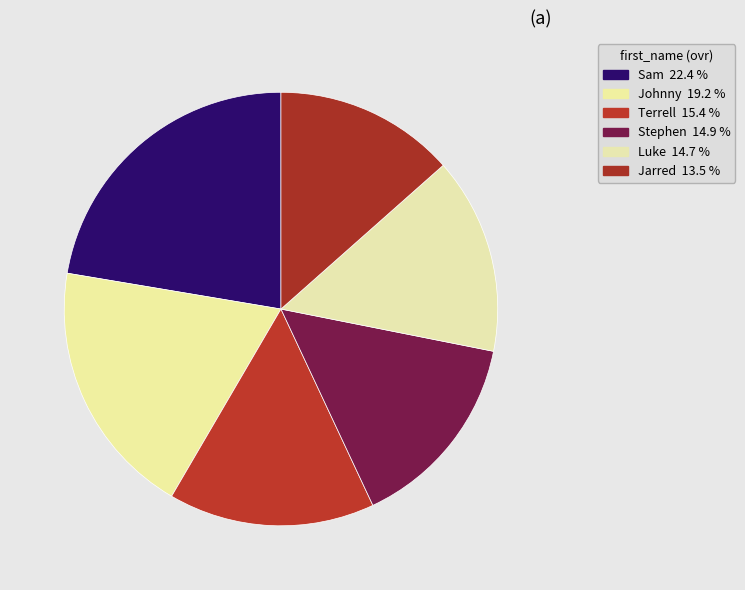

Does Jarred account for over 50% of the chart?

No